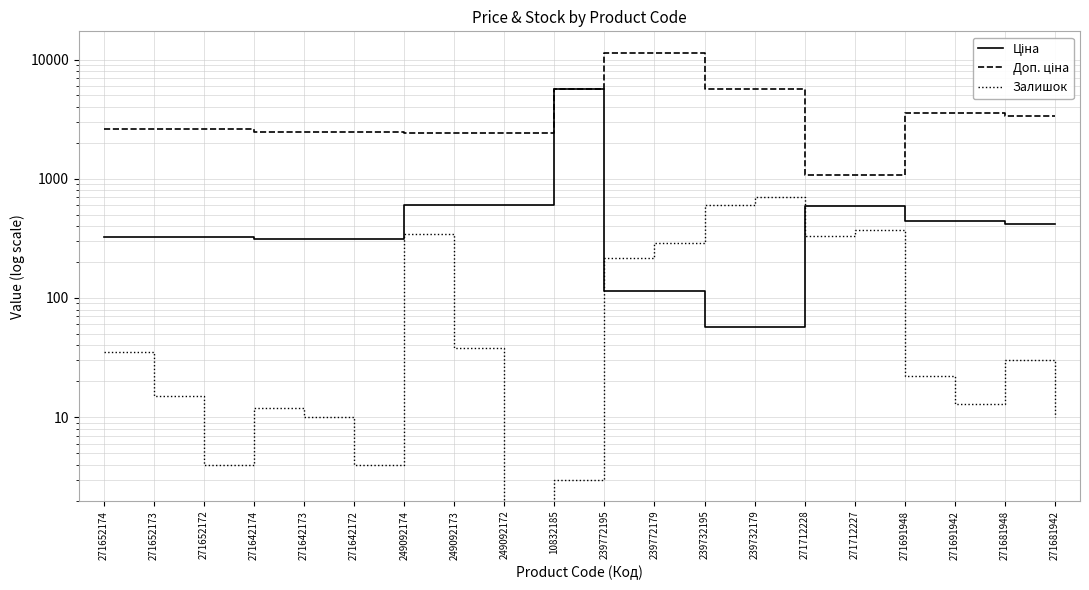

How many lines are shown in the chart?

3